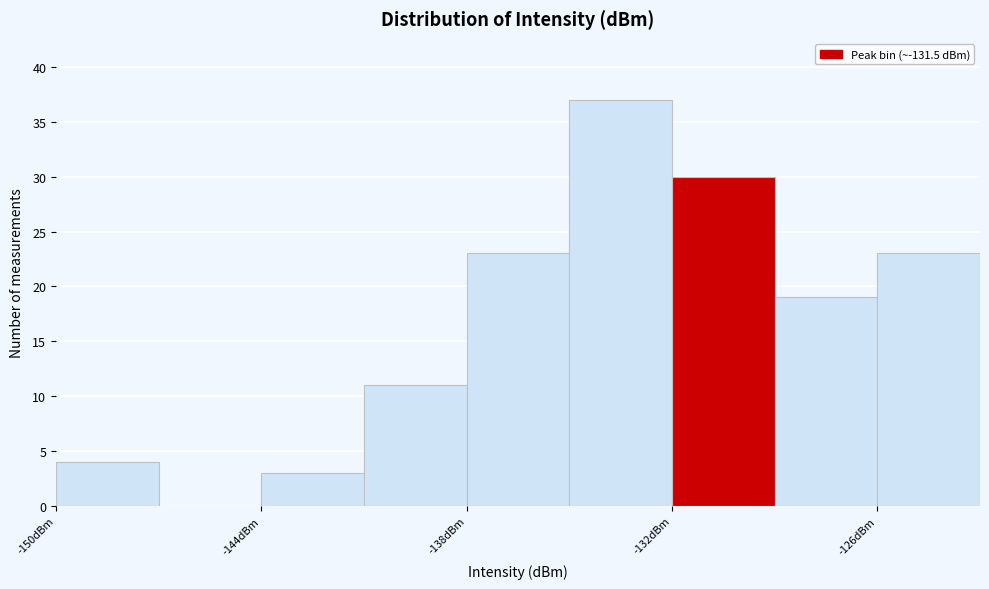

Around what value on the x-axis is the tallest bar? Give the approximate position of its centre, as read against the axis.

-133